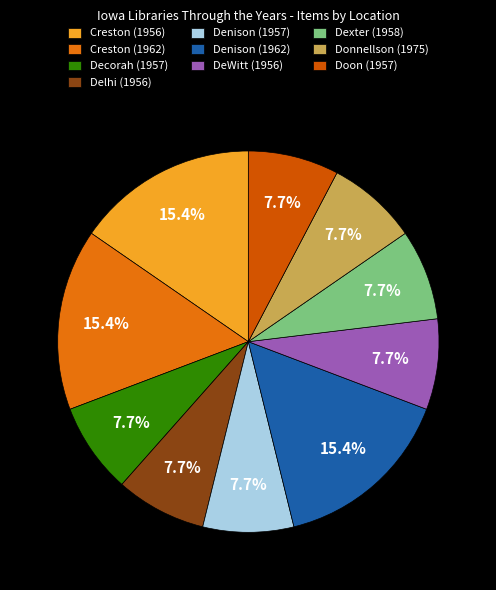

What portion of the pie excludes Creston (1956)?

84.6%